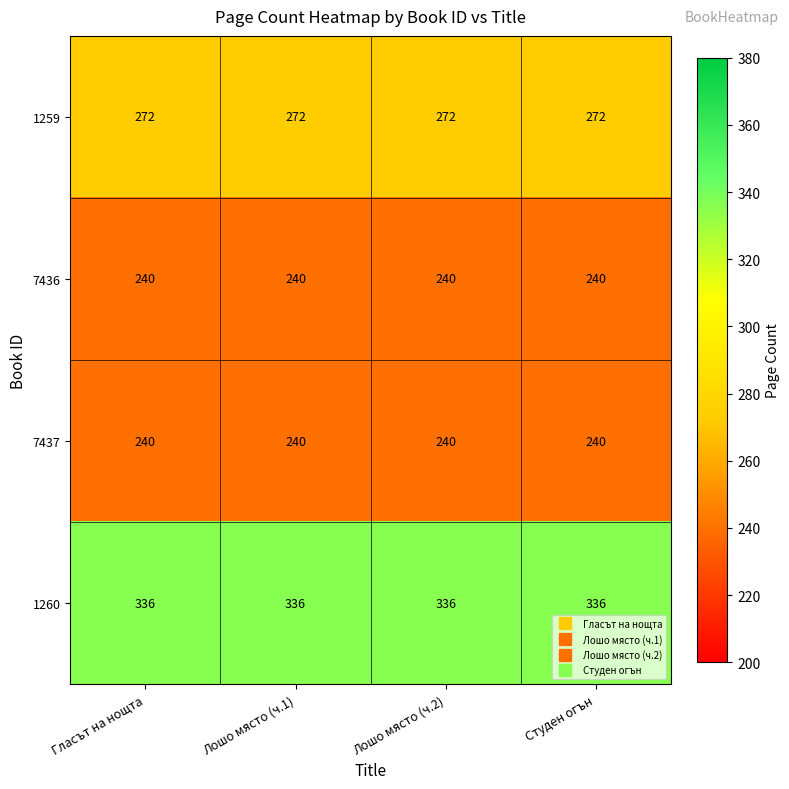

At how many categories does at least one series exceed 266?

4